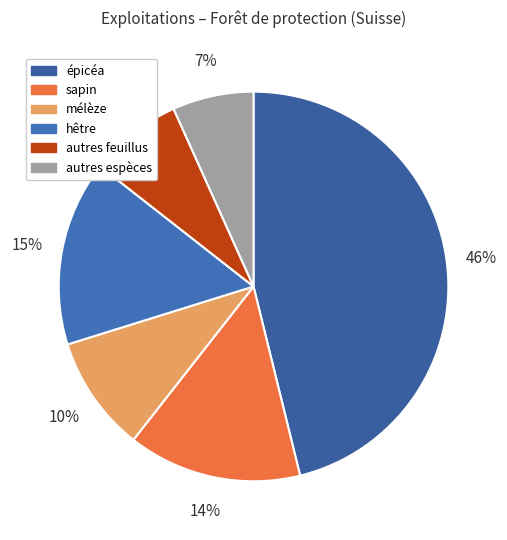

How many slices are in this pie chart?

6